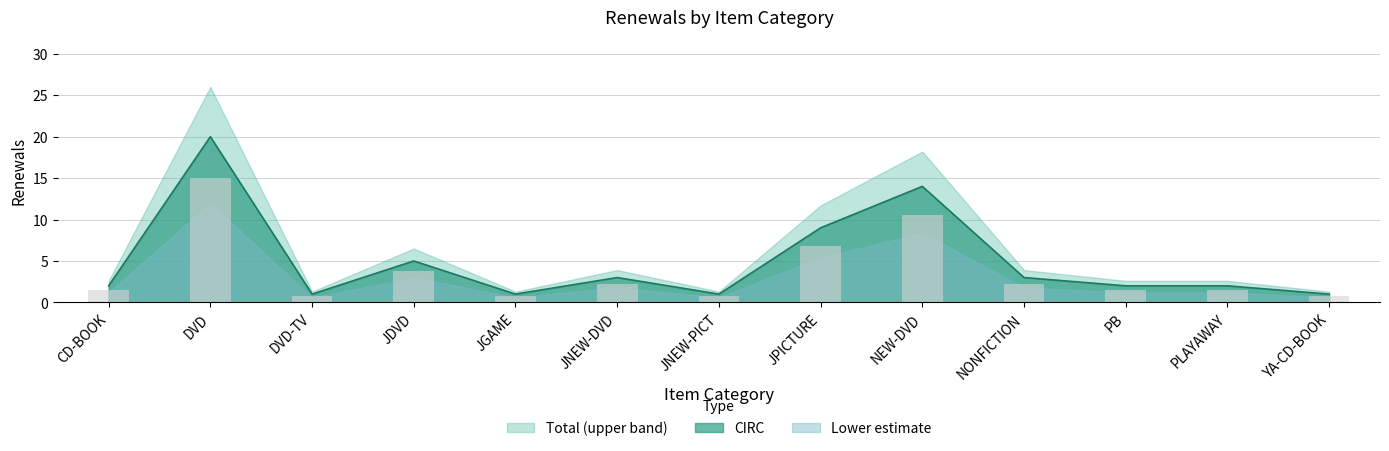

True or false: the data shows 5 at NONFICTION.

False